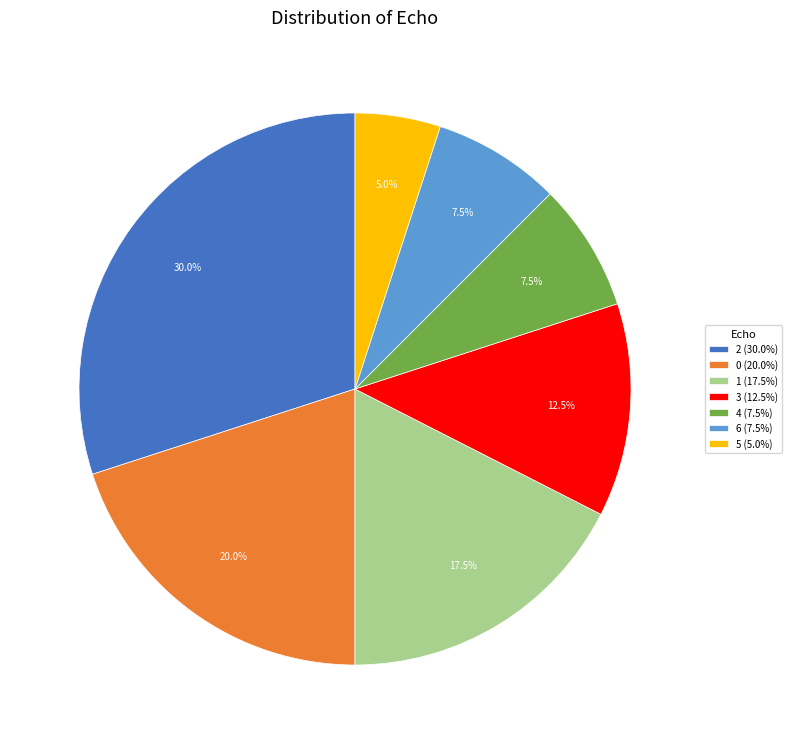

Does 2 (30.0%) account for over 50% of the chart?

No